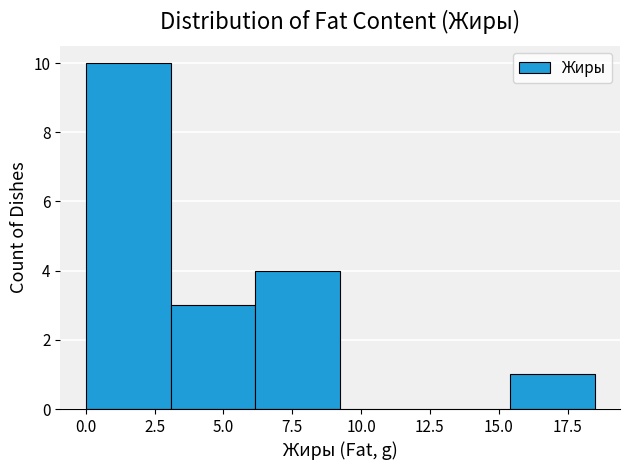

Reading left to right, transcribe this chart: for each bar, give the range it covers on the x-axis and its height. Neither the bar edges nor the heights are printed on the chart, so give them approximately, as read against the axes.

0.0 to 3.0: 10
3.0 to 6.0: 3
6.0 to 9.0: 4
9.0 to 12.5: 0
12.5 to 15.5: 0
15.5 to 18.5: 1